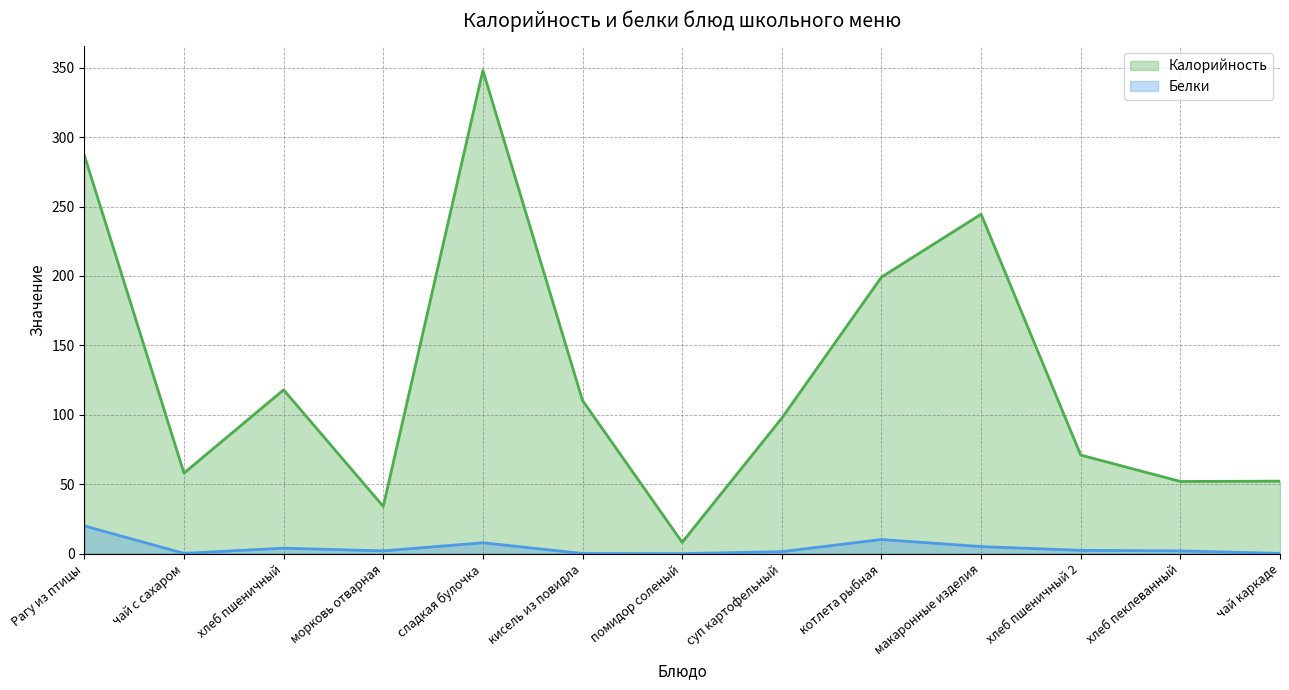

What is the sum of the Калорийность values at морковь отварная and хлеб пшеничный?

152.0